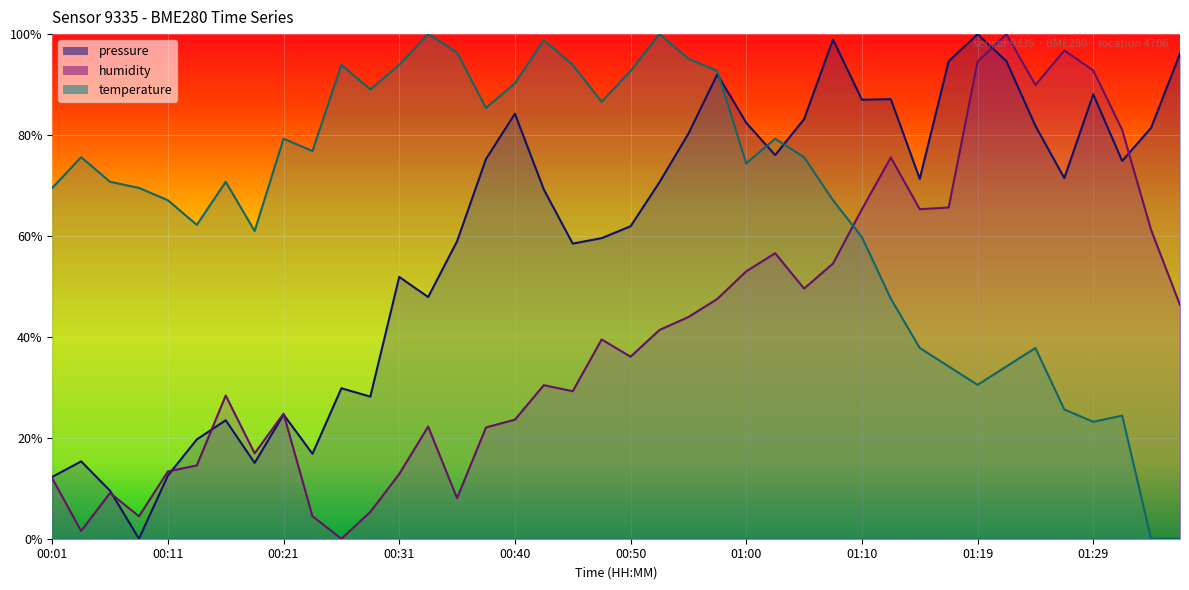

After their last crossing, which series has the higher values: temperature or pressure?

pressure